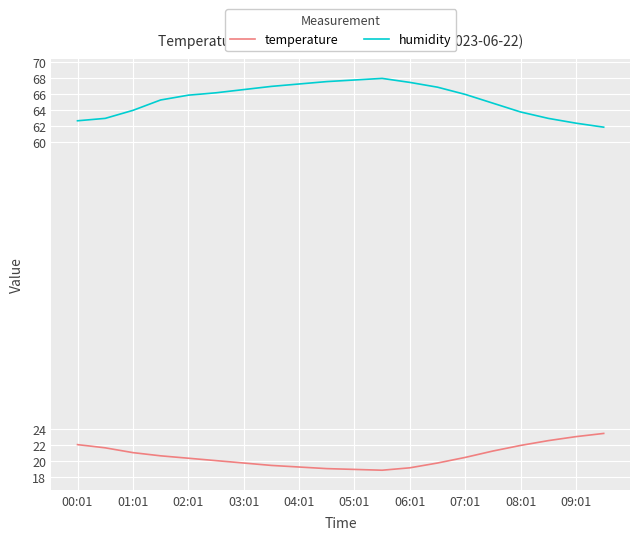

How many lines are shown in the chart?

2